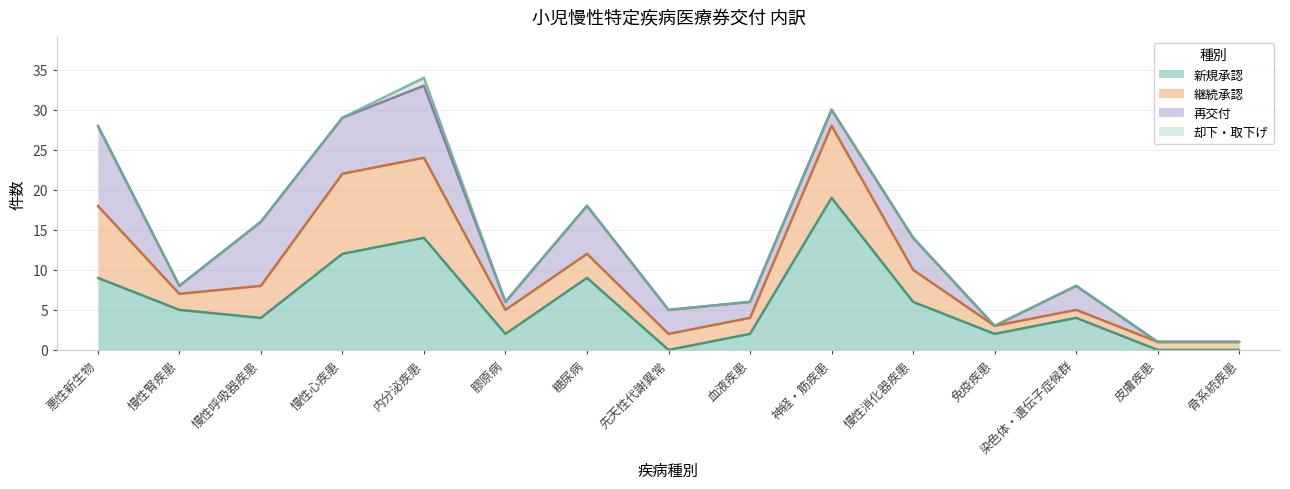

List the series in order of their peak value, highest first.

新規承認, 継続承認, 再交付, 却下・取下げ